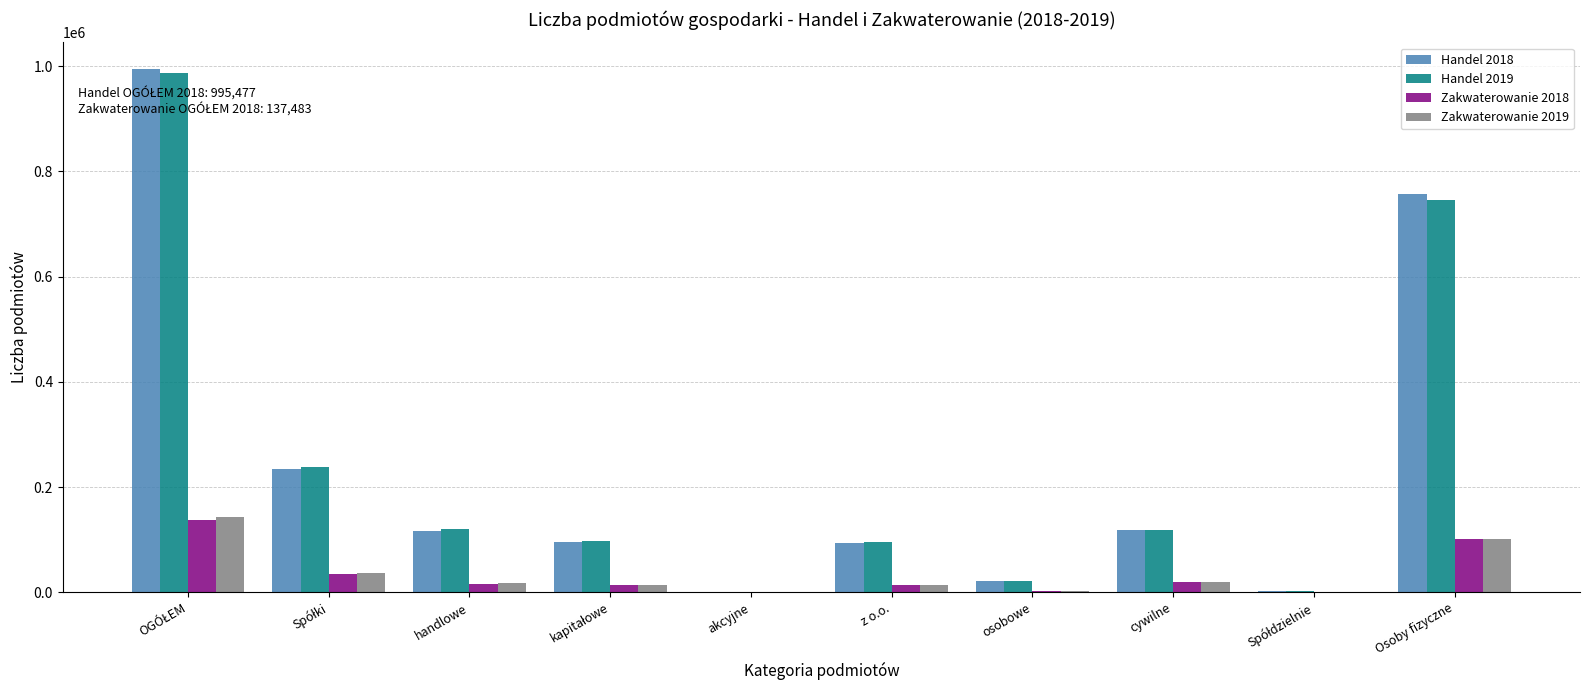

The value of Handel 2018 at osobowe is 21509. True or false?

True